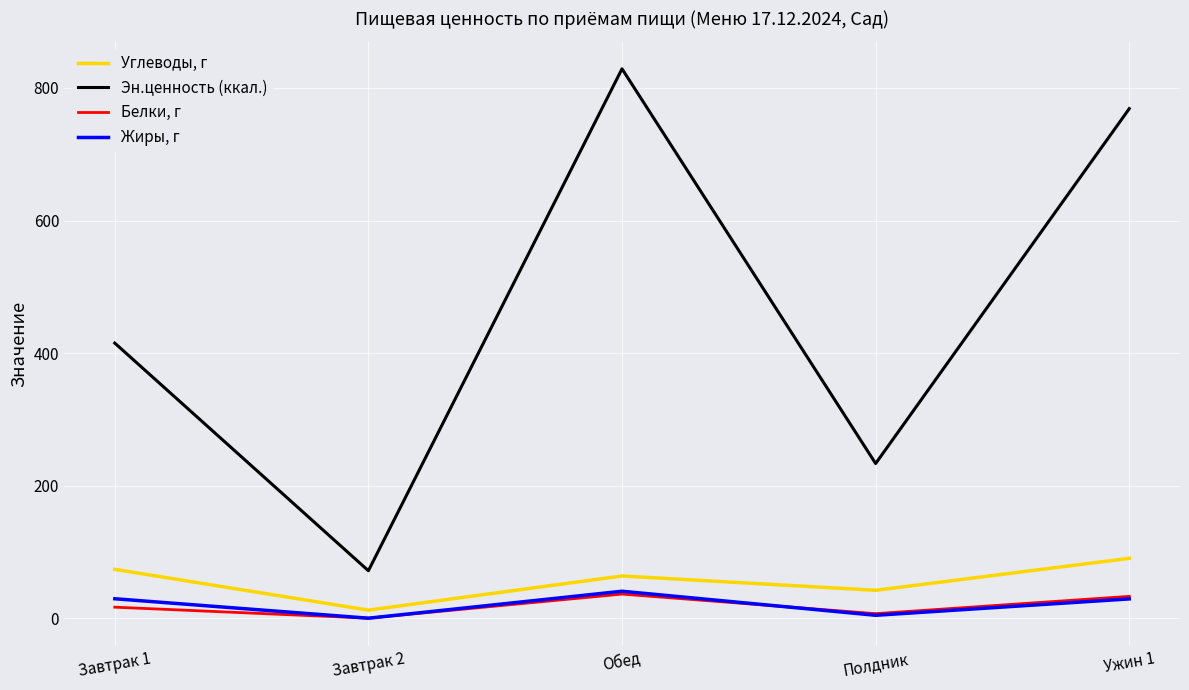

Rank the series at Завтрак 2 from lowest to highest value.

Жиры, г, Белки, г, Углеводы, г, Эн.ценность (ккал.)